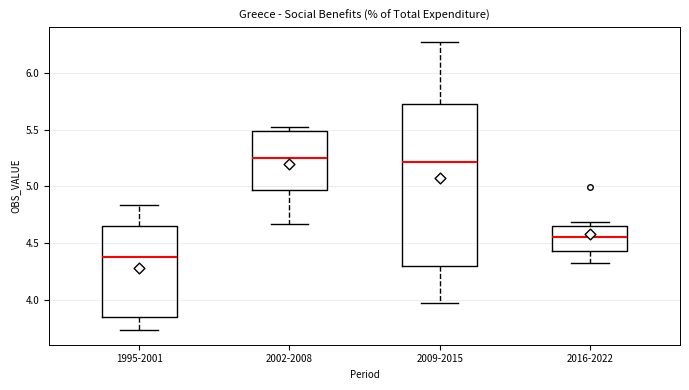

Where is the lower edge of the box for 2002-2008 on the y-axis? The values are not printed on the chart, so give them approximately, as read against the axis.

4.95